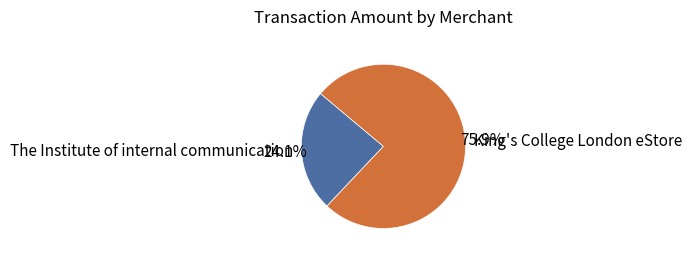

To the nearest percent, what is the average slice percentage?

50%